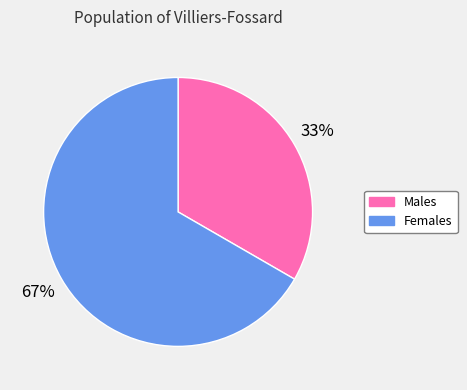

To the nearest percent, what is the average slice percentage?

50%